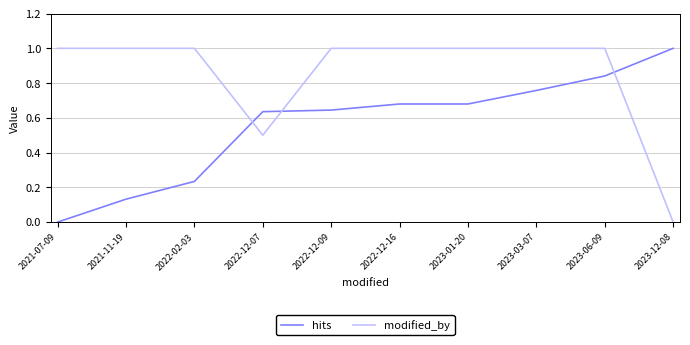

At which category is the sum across all series the highest?

2023-06-09